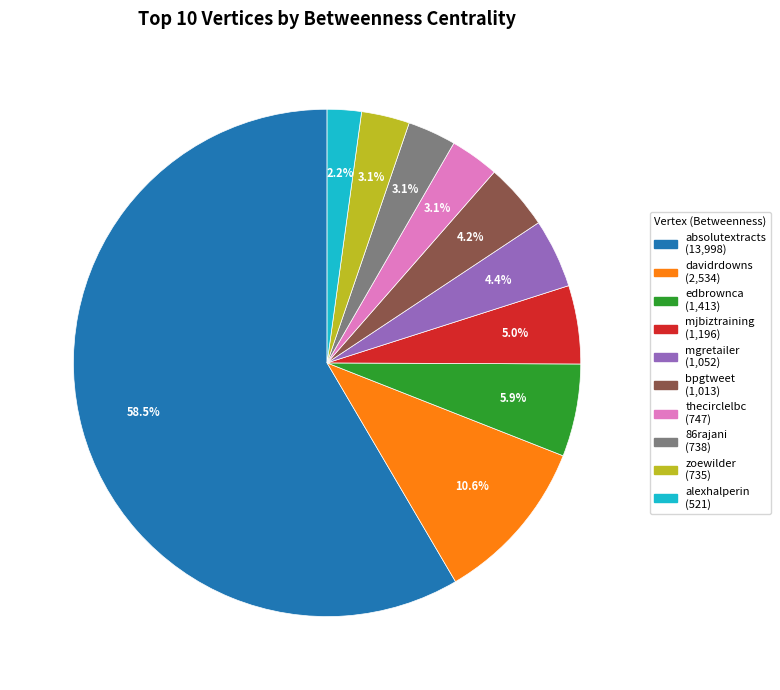

What is the total percentage of alexhalperin and mjbiztraining?

7.2%